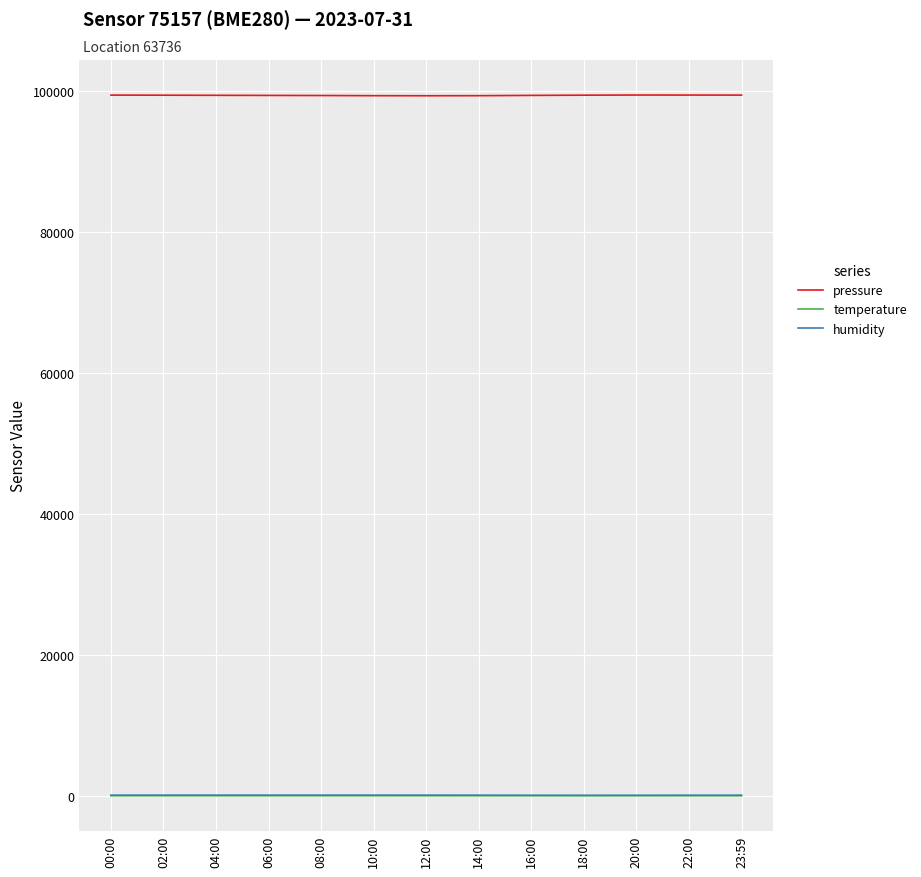

Which series has the largest range (max minus min)?

pressure